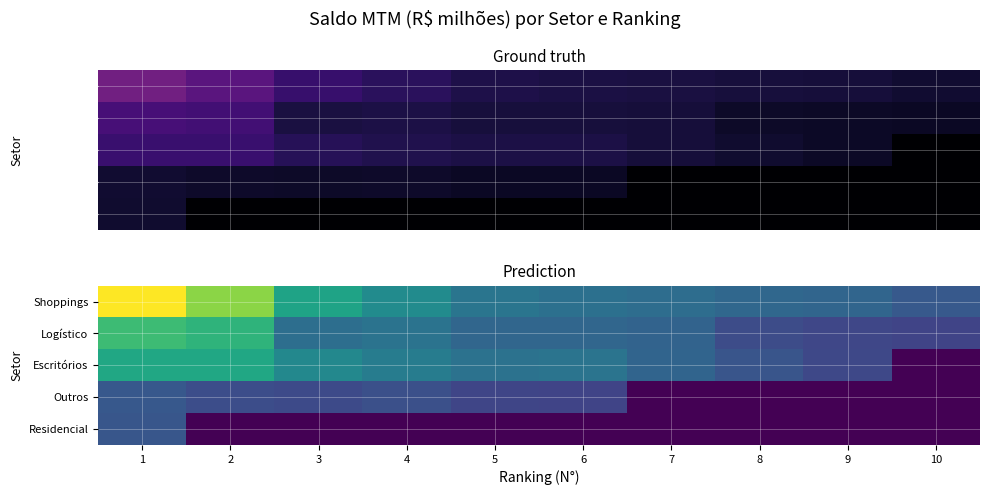

List the series in order of their peak value, highest first.

Shoppings, Logístico, Escritórios, Outros, Residencial